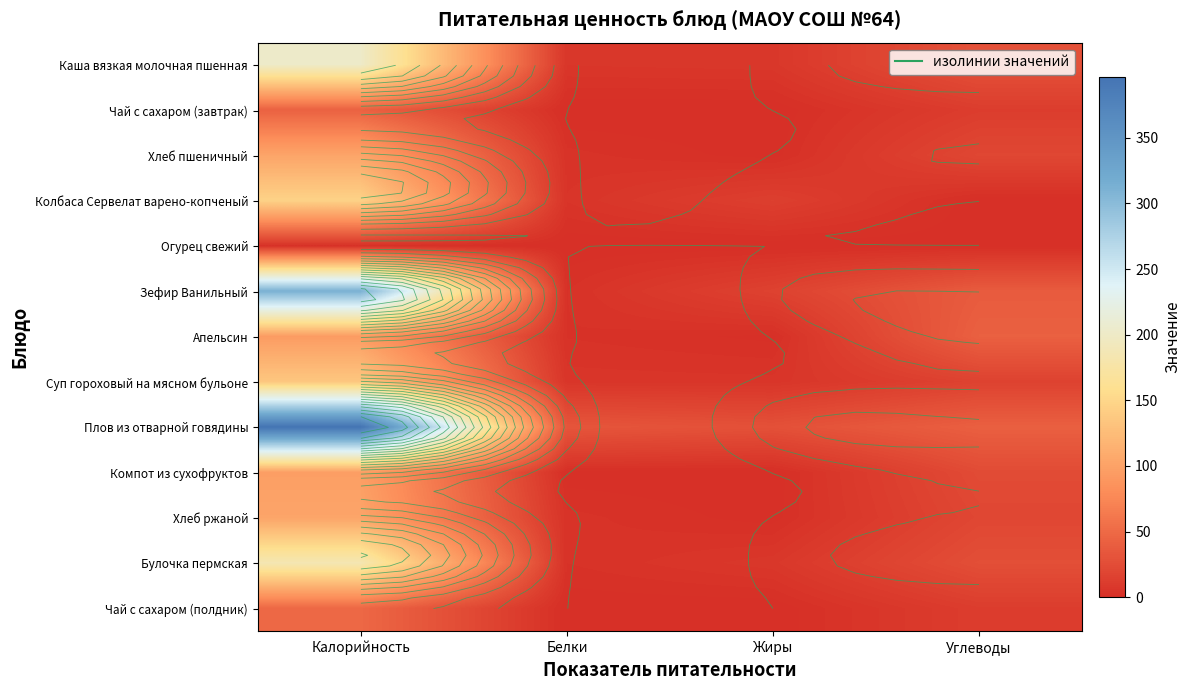

List the labels in order of Огурец свежий value, smallest first.

Жиры, Белки, Углеводы, Калорийность